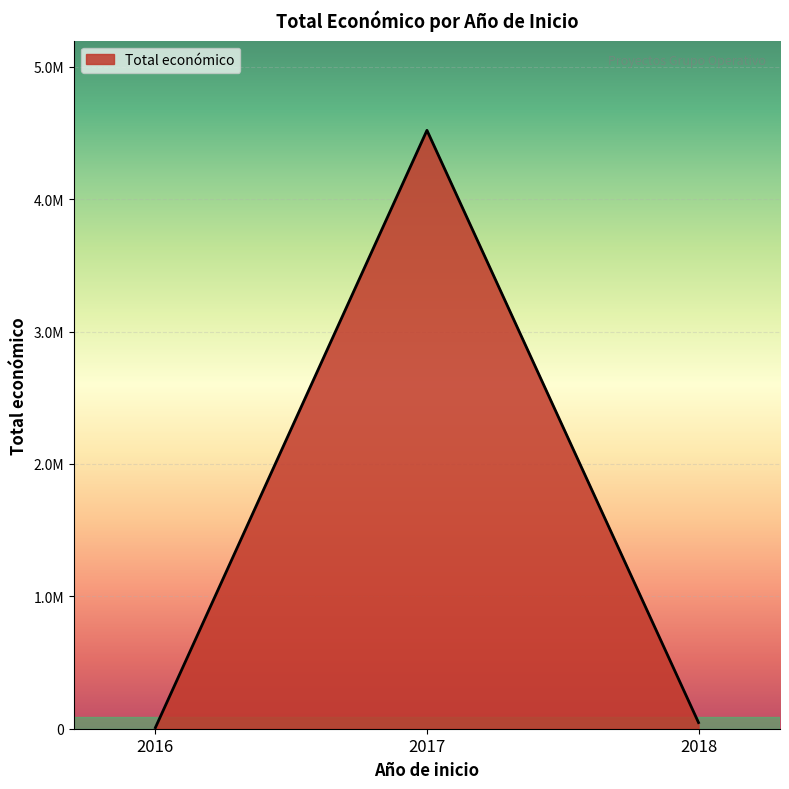

What is the average value?

1524983